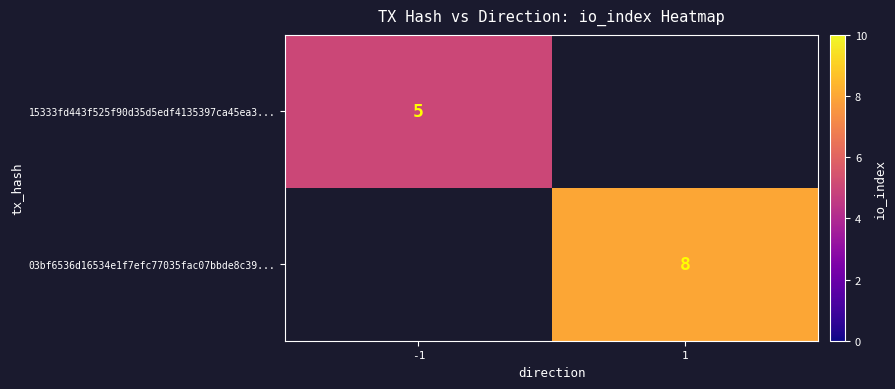

Is it true that 15333fd443f525f90d35d5edf4135397ca45ea3... equals 8 at -1?

False